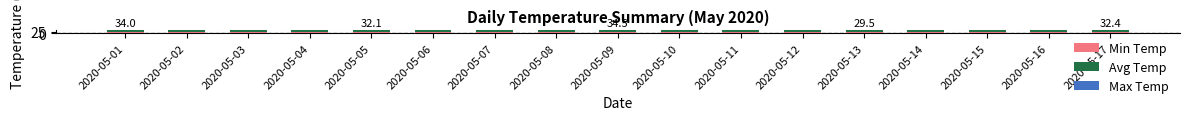

At which category is the sum across all series the highest?

2020-05-08